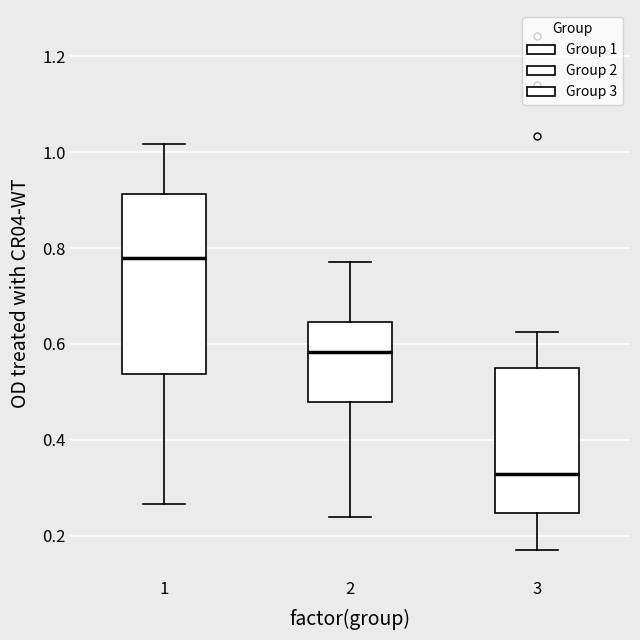

Which box is the tallest, from its lower edge to its upper edge?

1